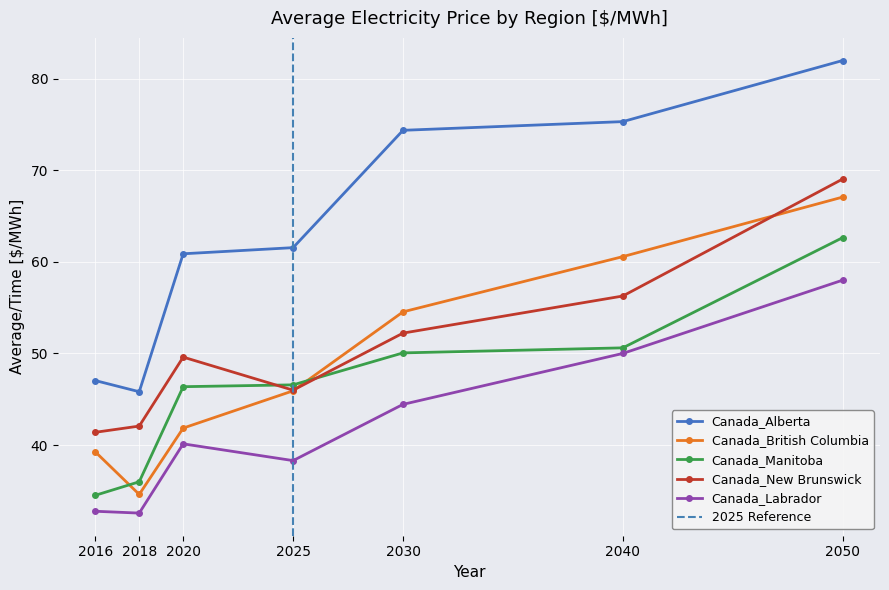

Is this an area chart (filled region under the line)?

No